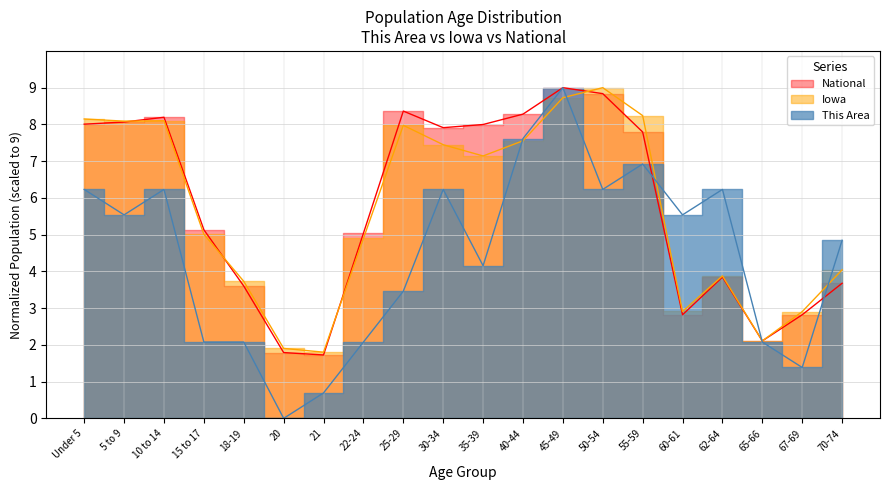

Count the number of data series in this chart.

3